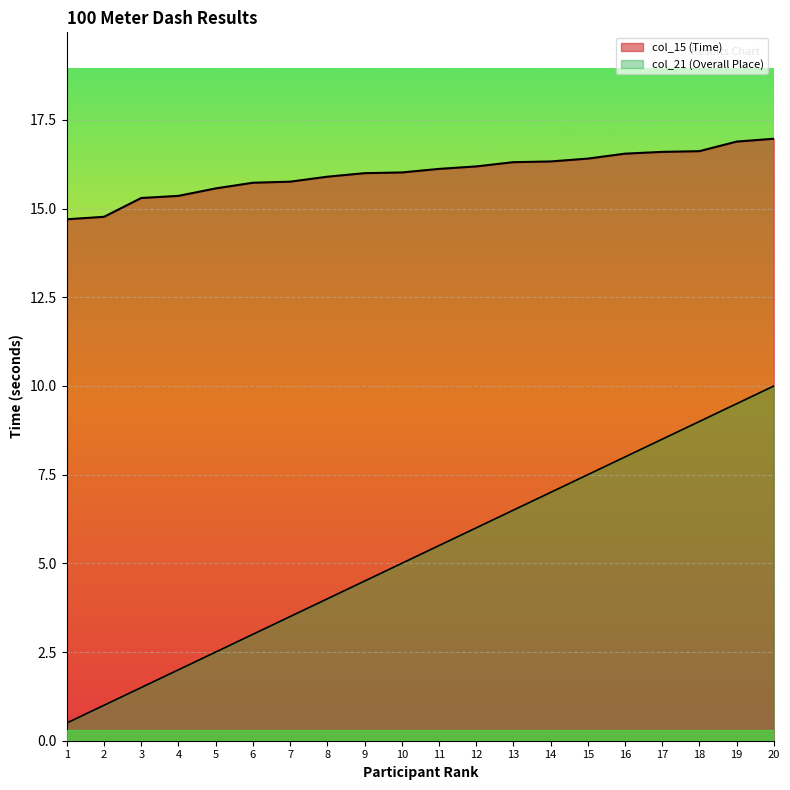

True or false: col_21 (Overall Place) has more than 0 interior local peaks.

False